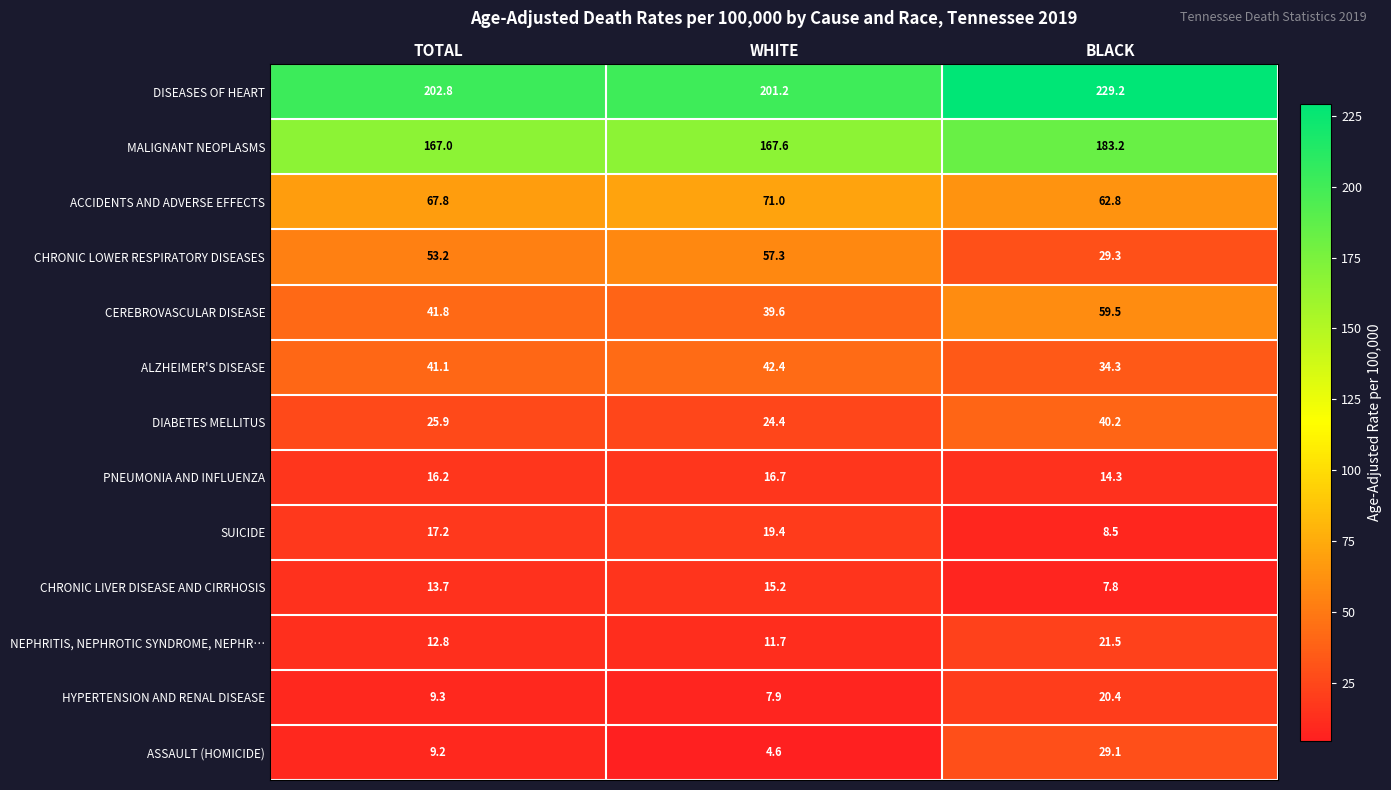

What is the spread (max minus min) of values at WHITE?

196.6